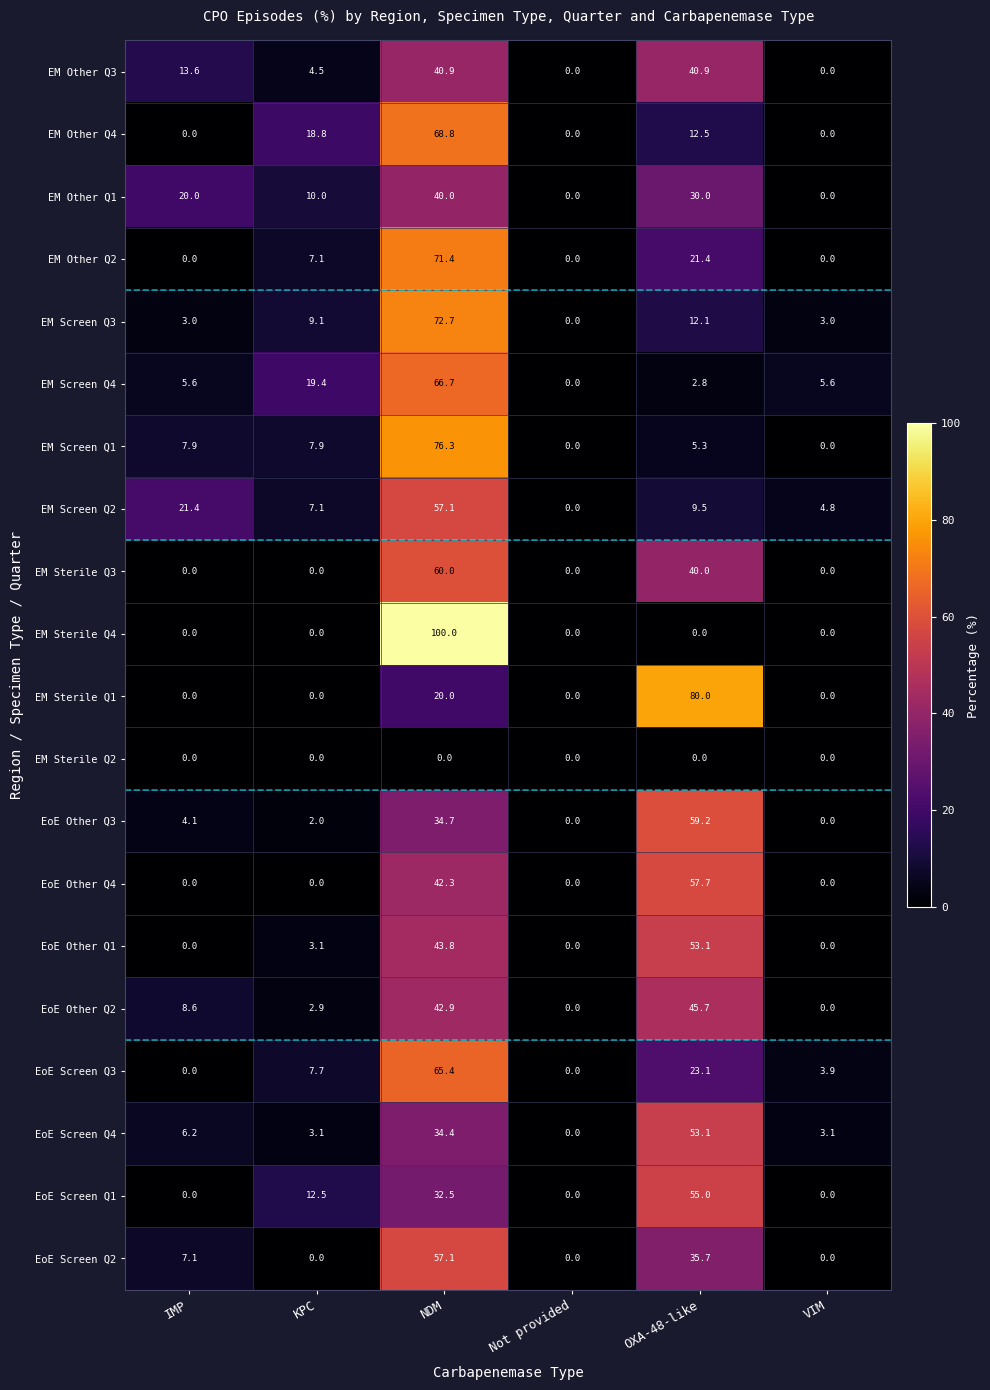

Where is EM Sterile Q1 nearest to the value 40?

NDM